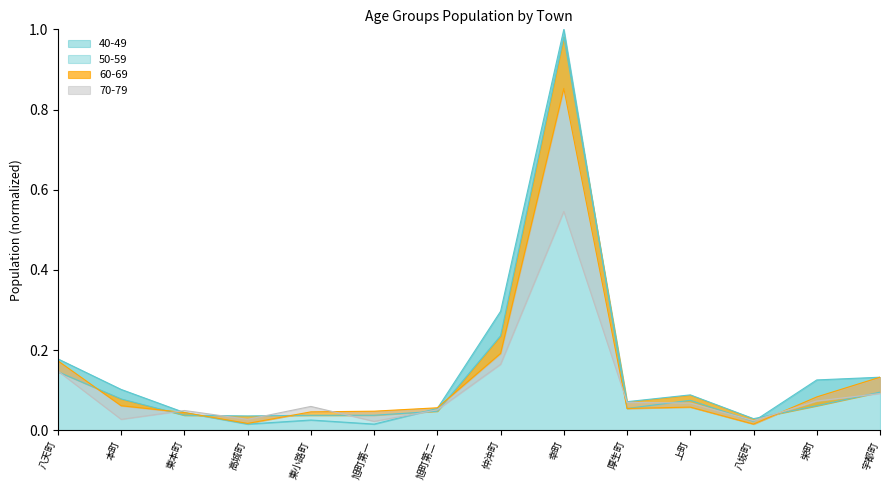

Is the value of 70-79 at 厚生町 greater than the value of 40-49 at 八坂町?

Yes